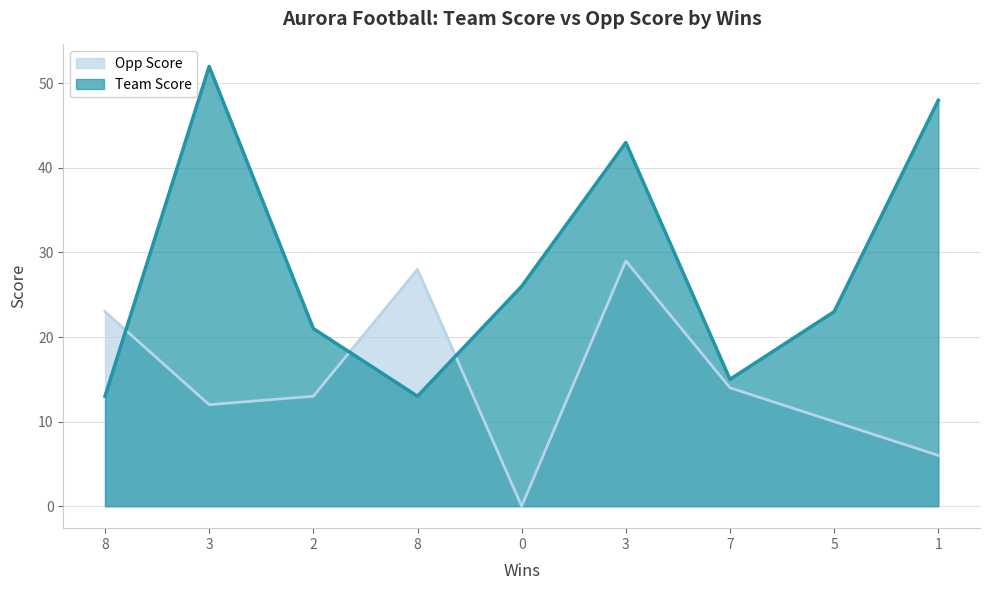

Does the chart have visible grid lines?

Yes